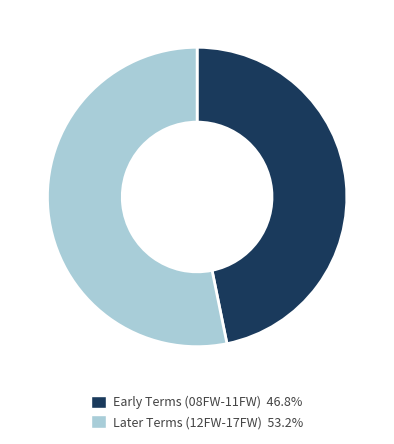

Is there a majority slice in this chart?

Yes